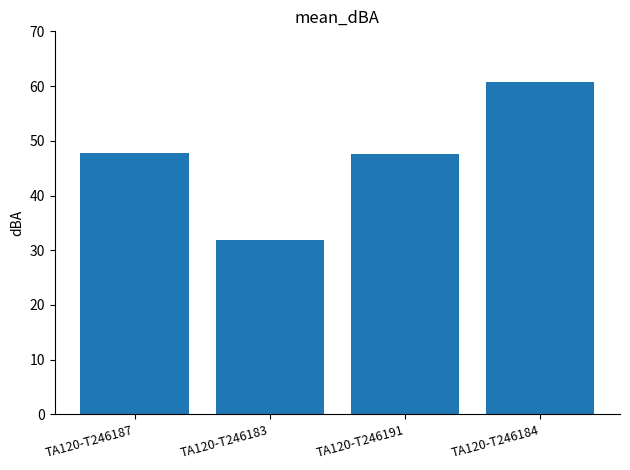

The value at TA120-T246183 is 31.9. True or false?

True